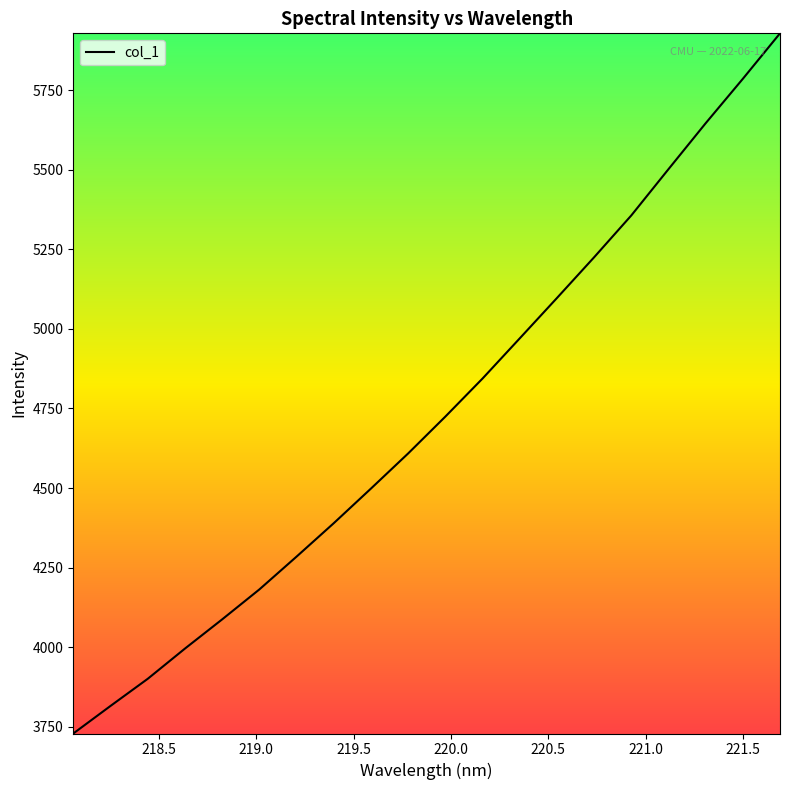

What is the difference between the maximum and minimum values?

2198.6